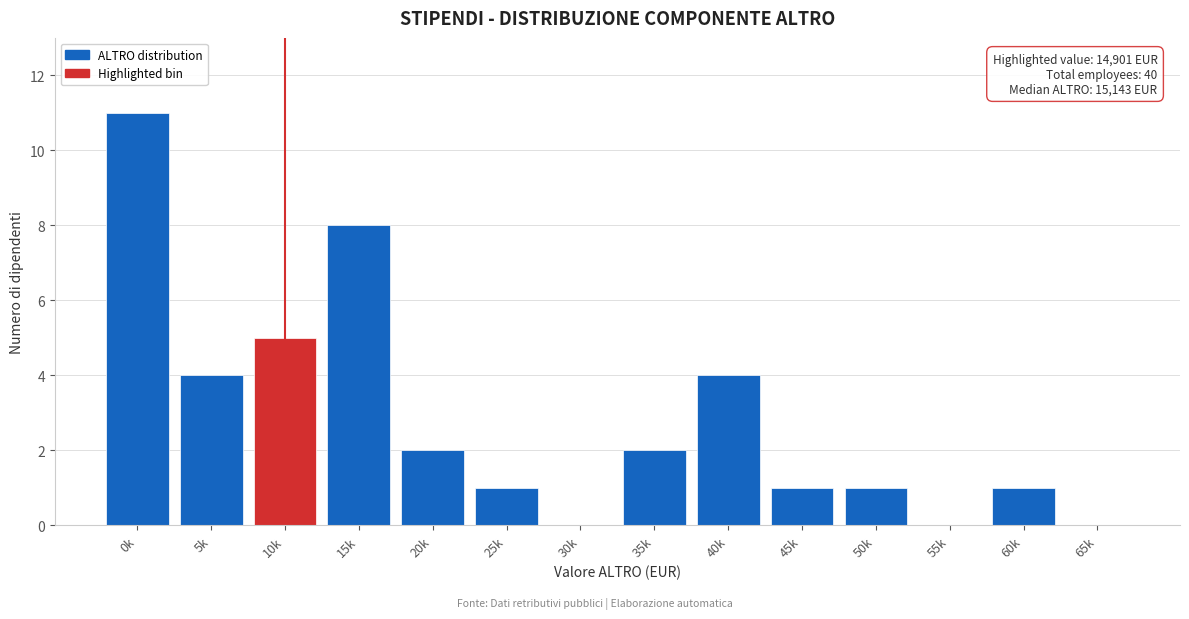

Reading right to left, list all the values displayed in this chart.

65k=0	60k=1	55k=0	50k=1	45k=1	40k=4	35k=2	30k=0	25k=1	20k=2	15k=8	10k=5	5k=4	0k=11